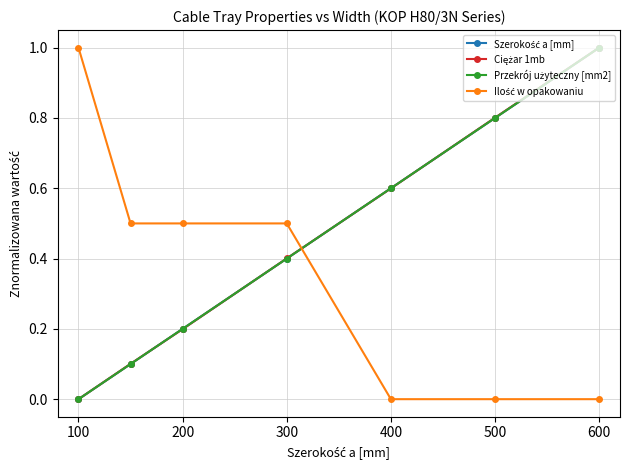

True or false: Przekrój użyteczny [mm2] and Szerokość a [mm] cross at least once.

False